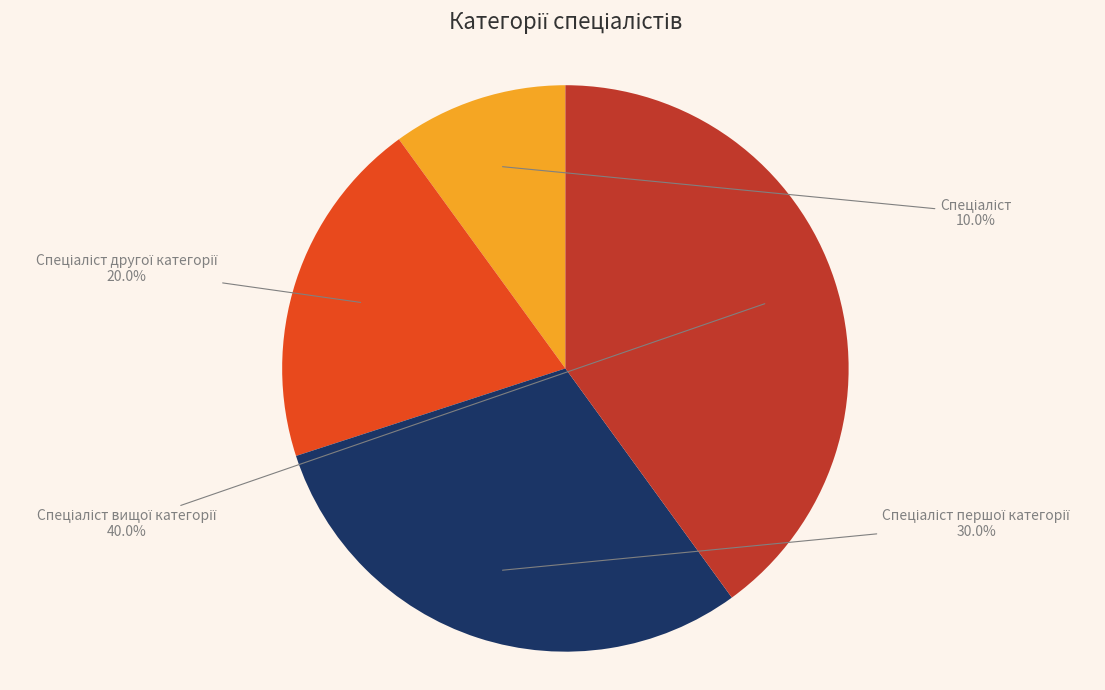

Is there a majority slice in this chart?

No